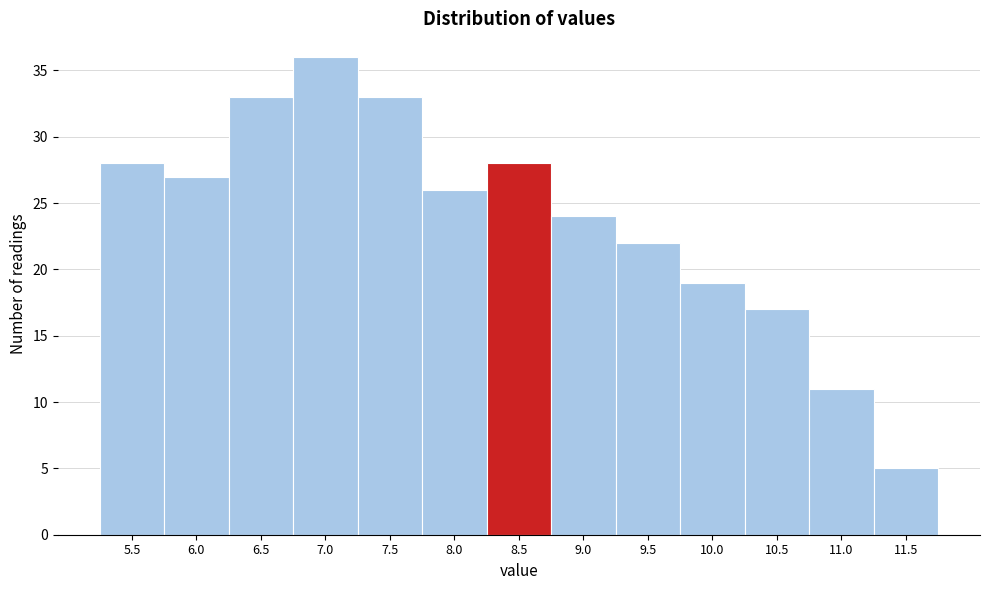

Reading left to right, what are all the values shown in this chart?

5.5=28	6.0=27	6.5=33	7.0=36	7.5=33	8.0=26	8.5=28	9.0=24	9.5=22	10.0=19	10.5=17	11.0=11	11.5=5